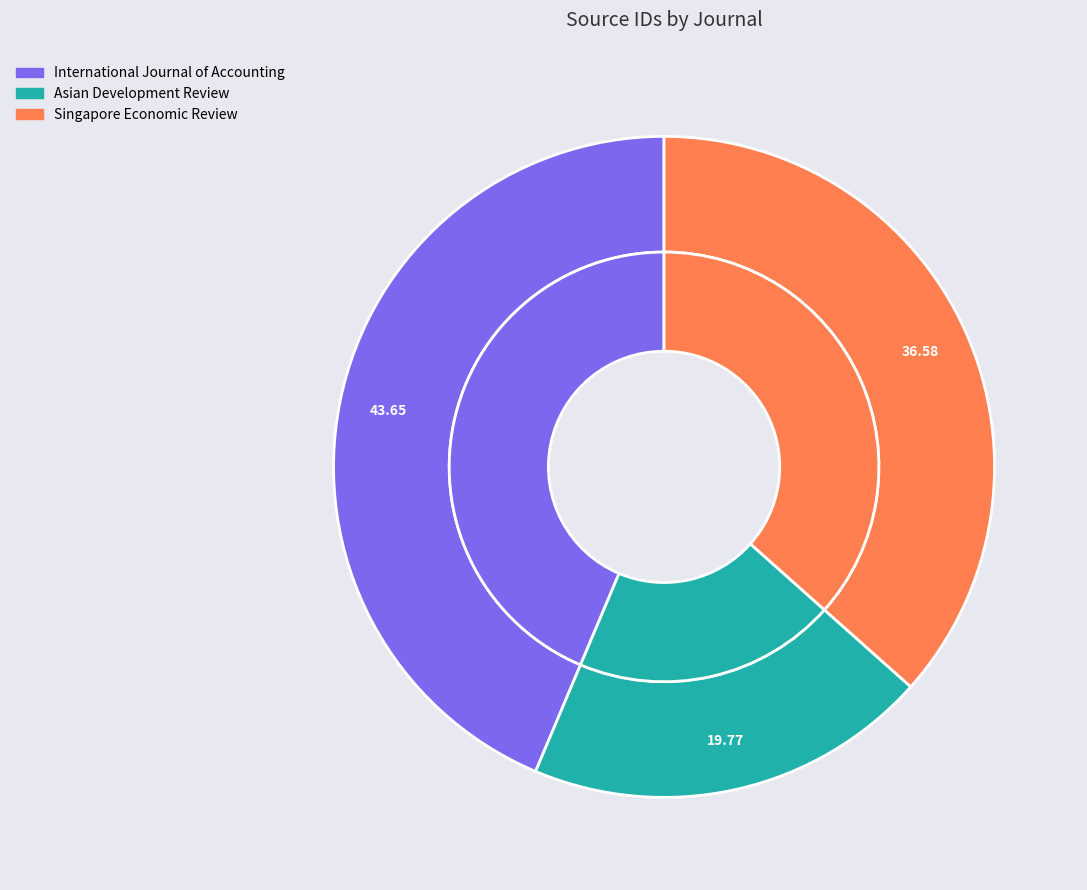

What is the change in value from International Journal of Accounting to Asian Development Review?

-16305